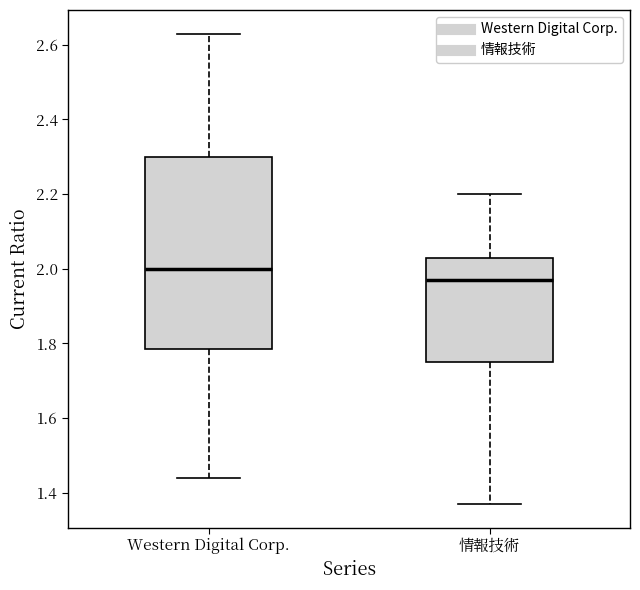

Which box has the highest median line?

Western Digital Corp.